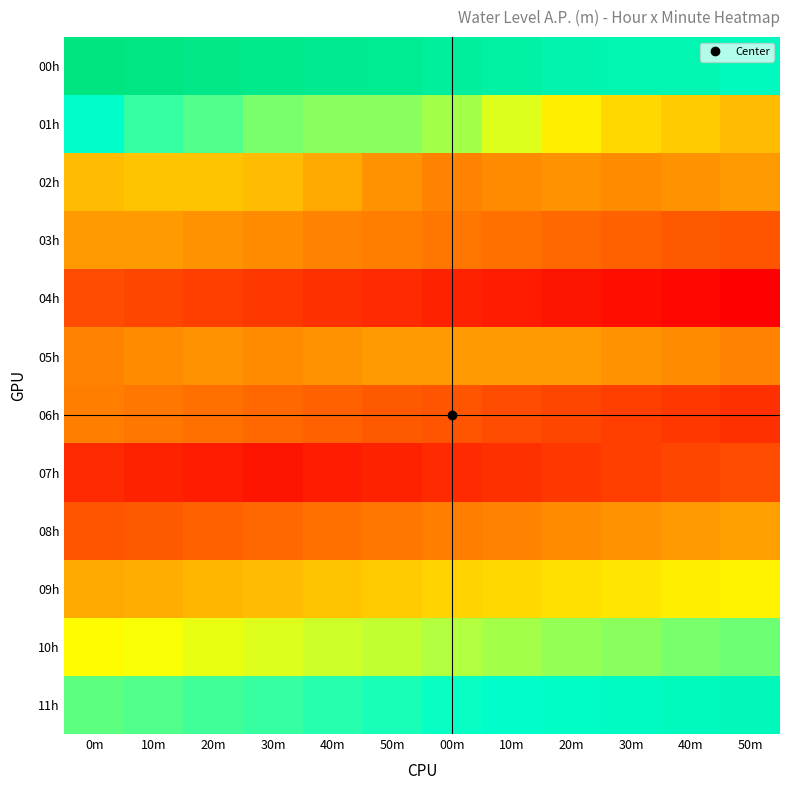

How many categories are shown in the chart?

12